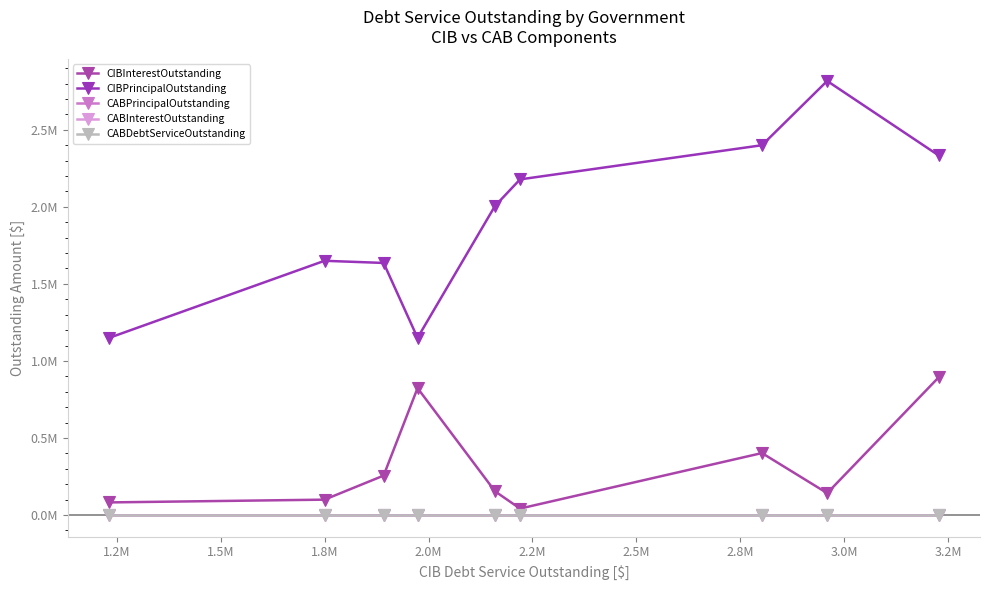

In CIBPrincipalOutstanding, how many points are lower than both neighbors (excluding endpoints)?

1